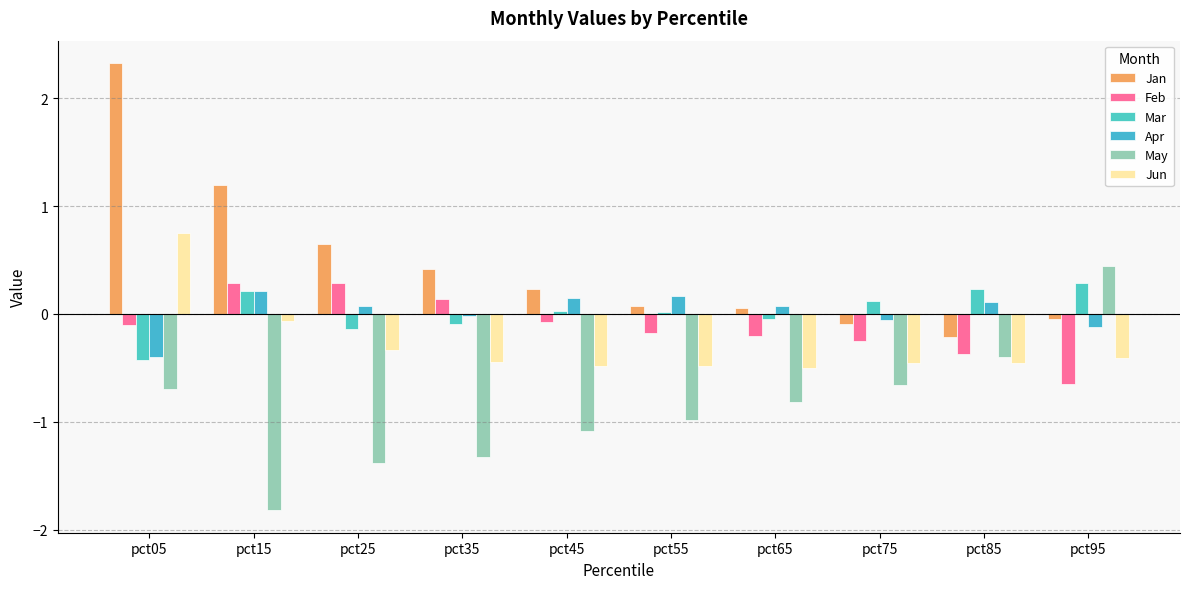

What is the total value across all series at pct05?

1.5